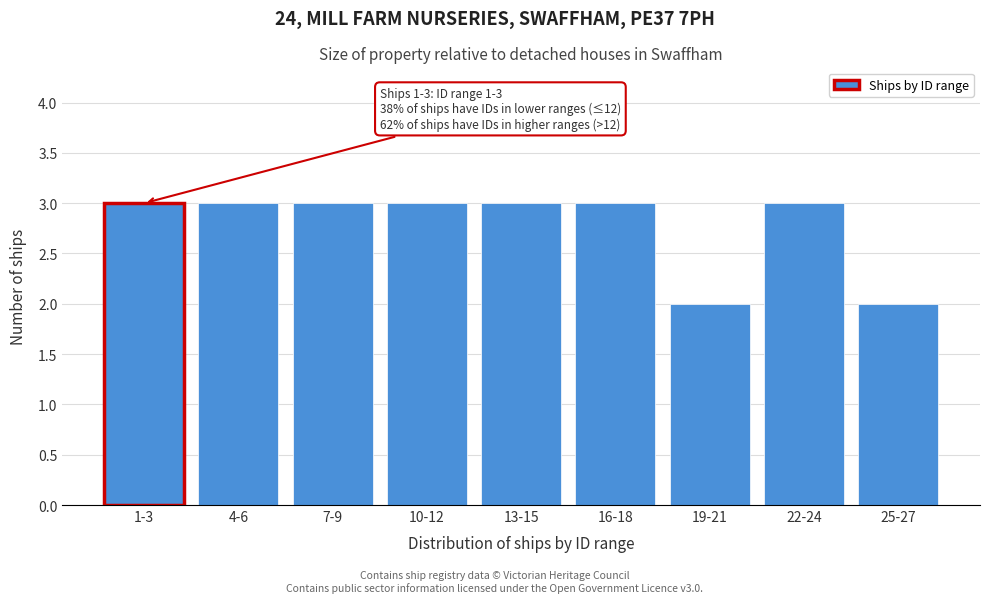

Reading right to left, transcribe all the data shown in this chart.

2	3	2	3	3	3	3	3	3